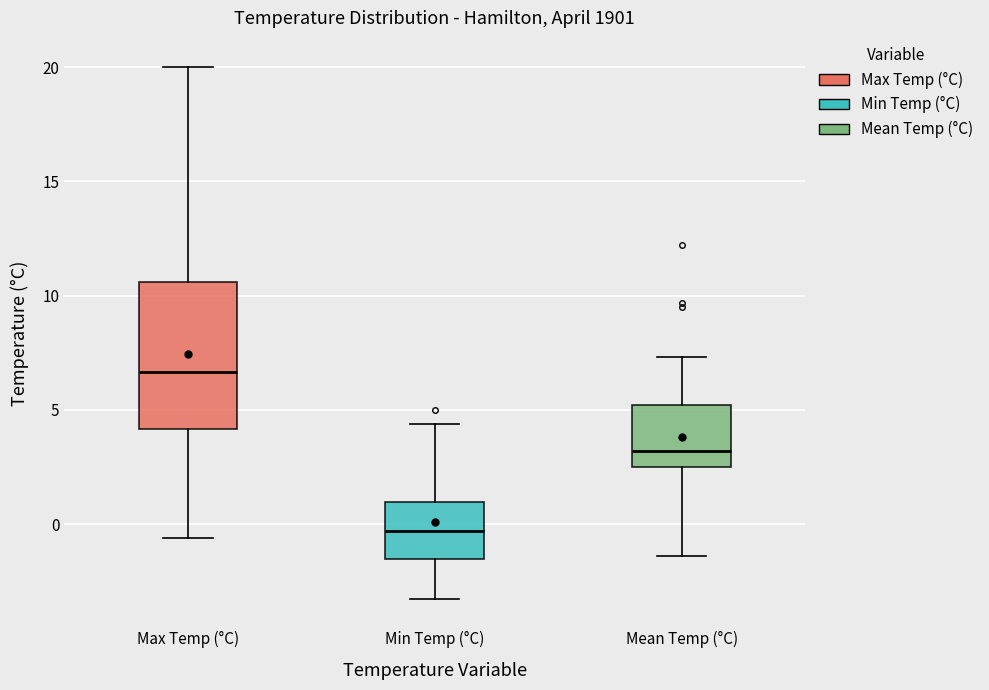

Reading left to right, transcribe this box plot: for each box, give where its median line is, the range the box spans, and where its two whiskers end, as read against the y-axis. The values are not printed on the chart, so give them approximately, as read against the axis.

Max Temp (°C): median 6.5, box 4.0 to 10.5, whiskers -0.5 to 20.0
Min Temp (°C): median -0.5, box -1.5 to 1.0, whiskers -3.5 to 4.5
Mean Temp (°C): median 3.0, box 2.5 to 5.0, whiskers -1.5 to 7.5